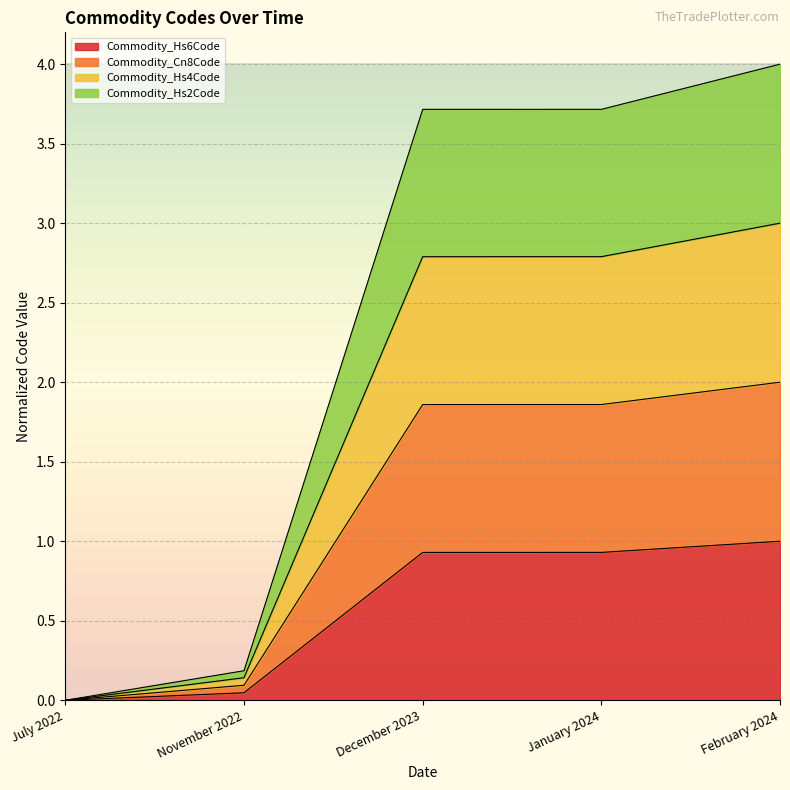

Which category has the highest value in the Commodity_Hs4Code series?

February 2024